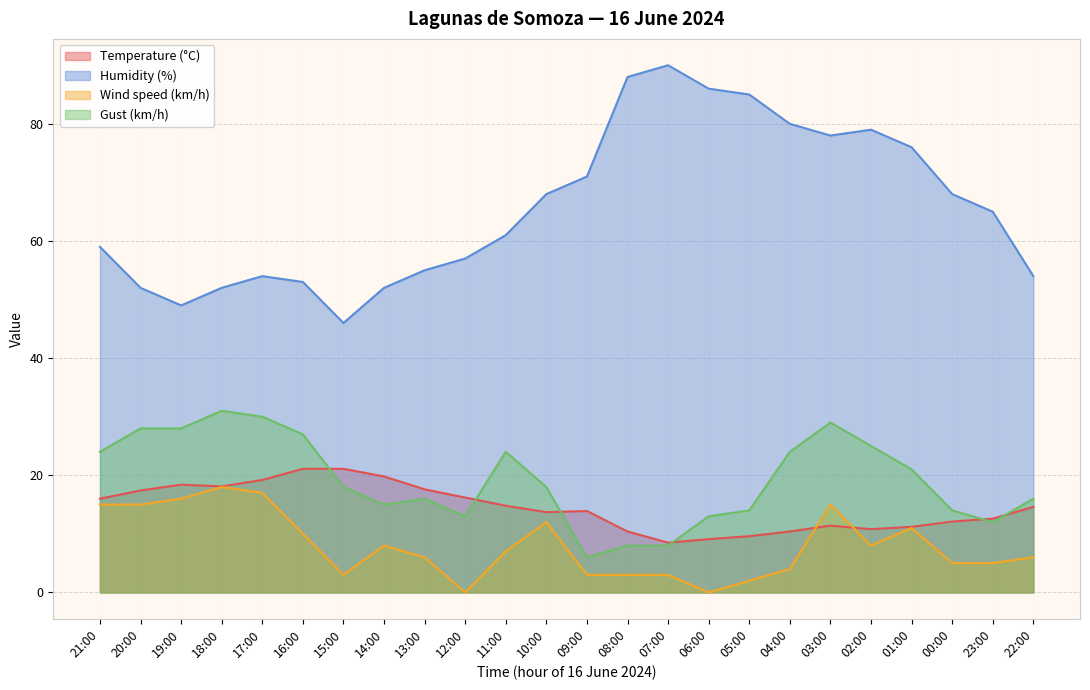

Between 13:00 and 00:00, which series saw the biggest shift?

Humidity (%)